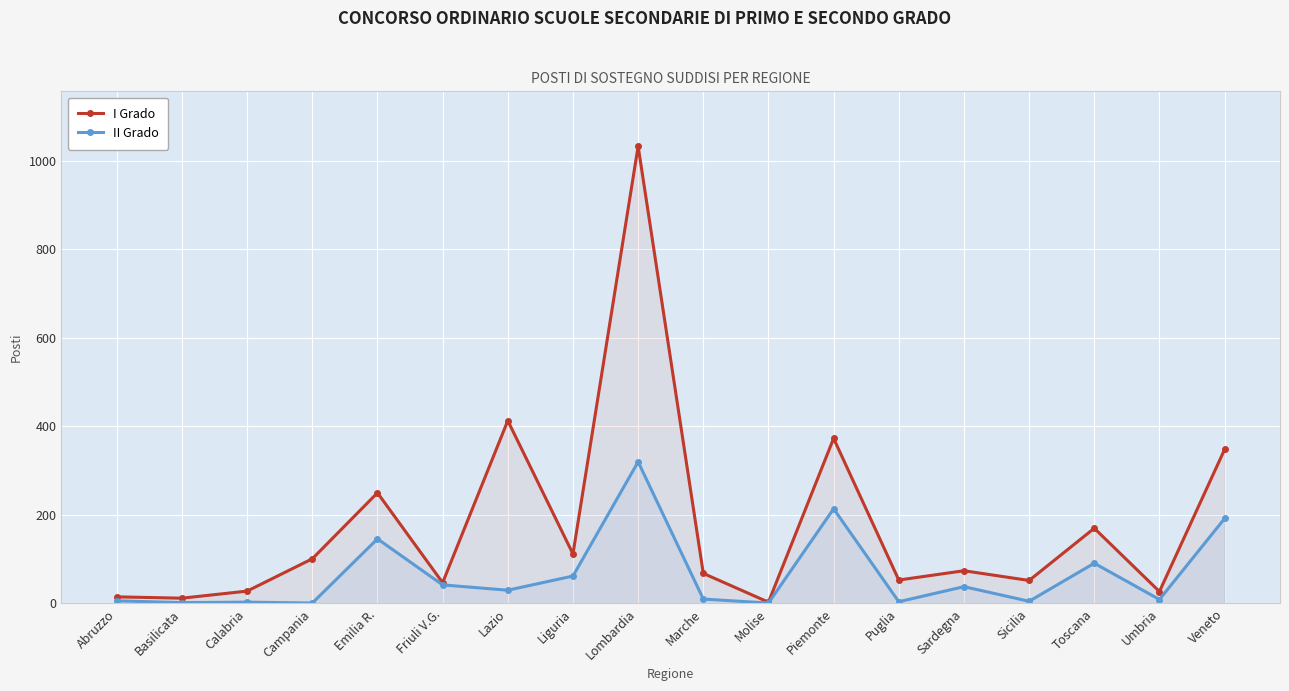

True or false: II Grado has more than 2 interior local peaks.

True